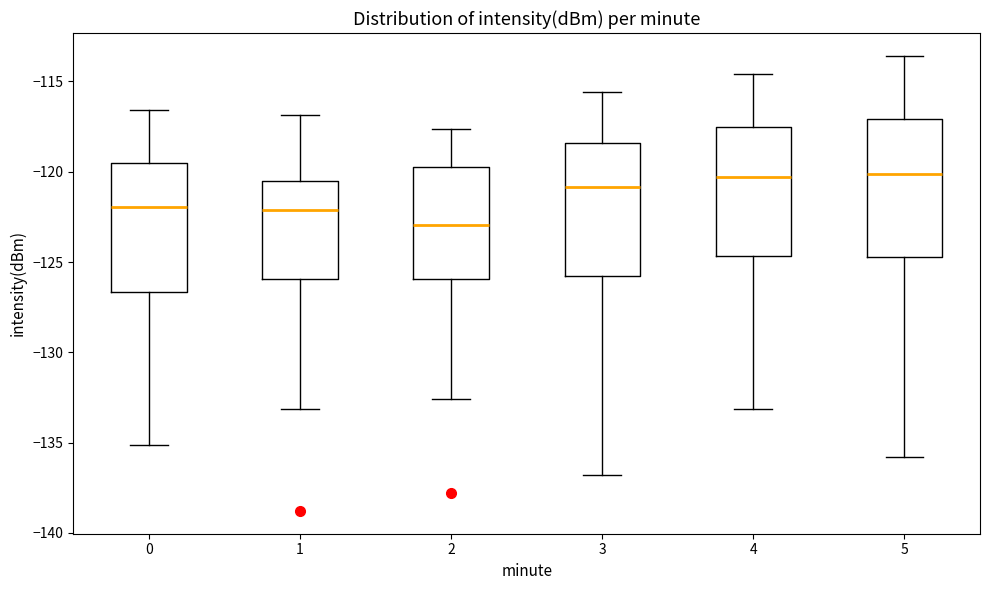

Where does the lower whisker of the box at x = 3 end on the y-axis? The values are not printed on the chart, so give them approximately, as read against the axis.

-137.0